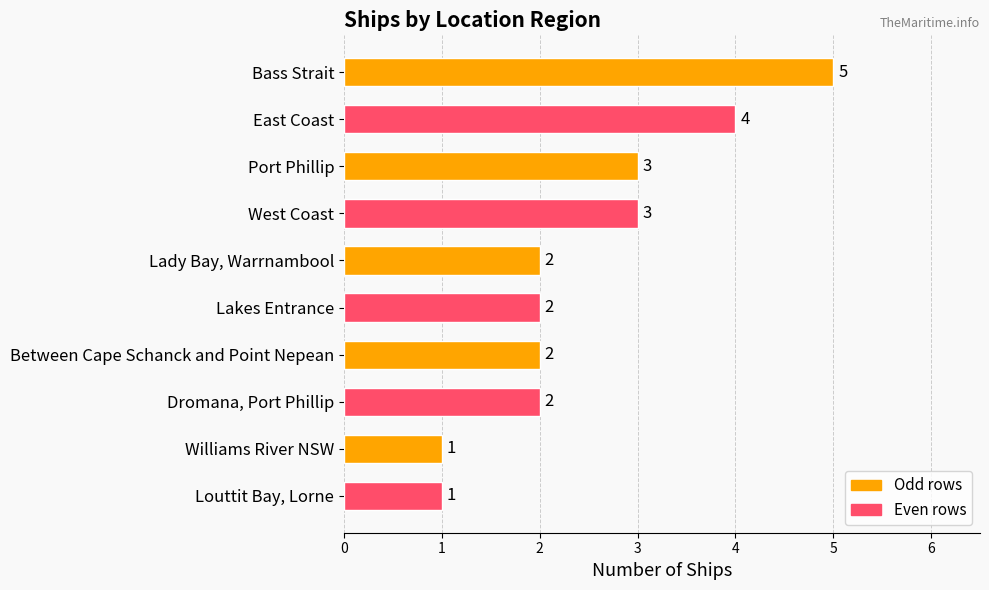

What is the approximate value at Bass Strait?

5